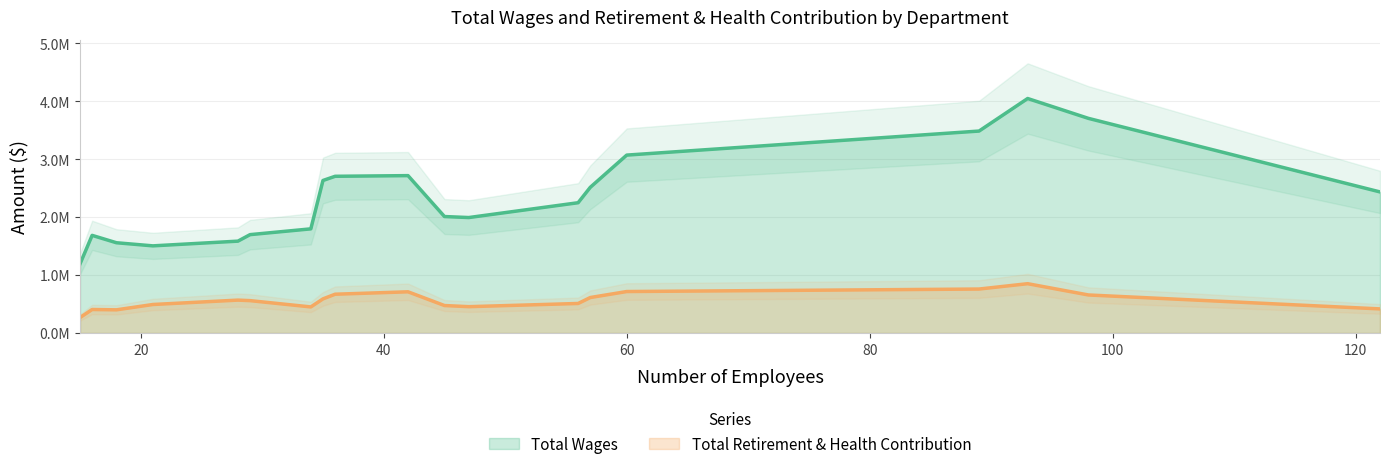

True or false: Total Wages and Total Retirement & Health Contribution cross at least once.

False